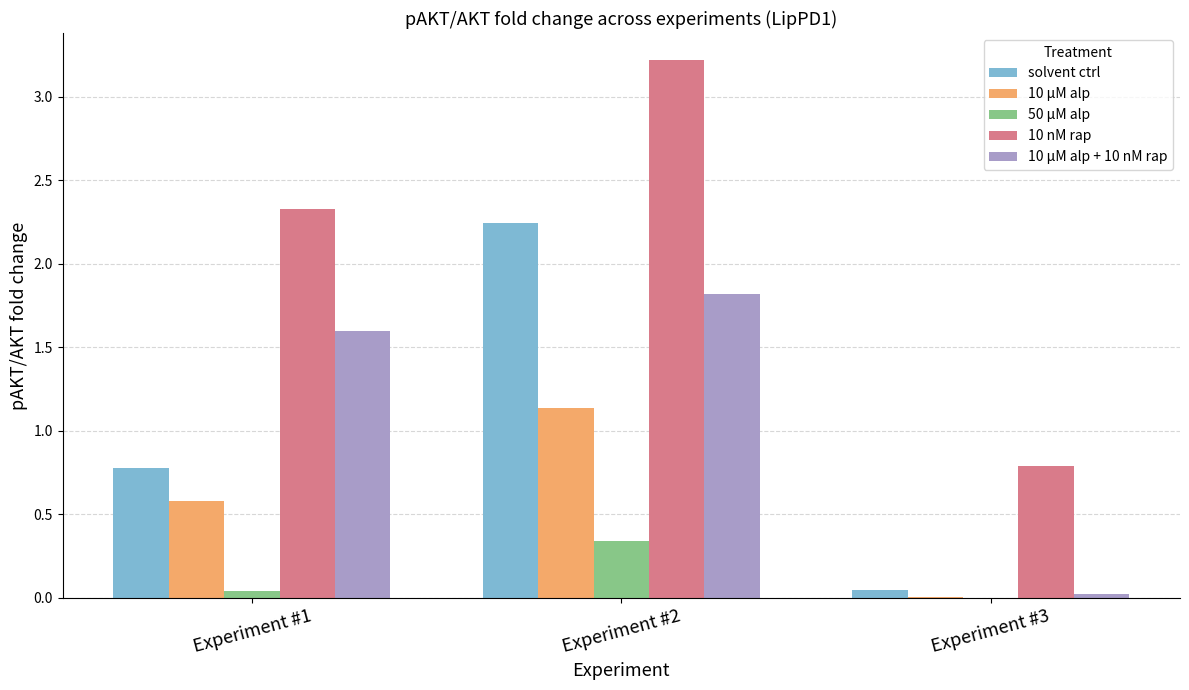

Which series changed the most between Experiment #1 and Experiment #2?

solvent ctrl